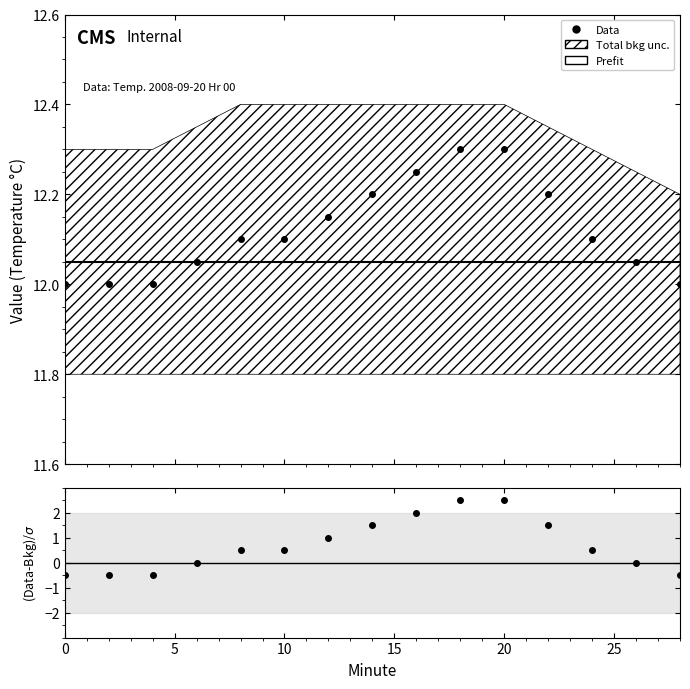

What is the value of the Data point at the 3rd from the left?

12.0